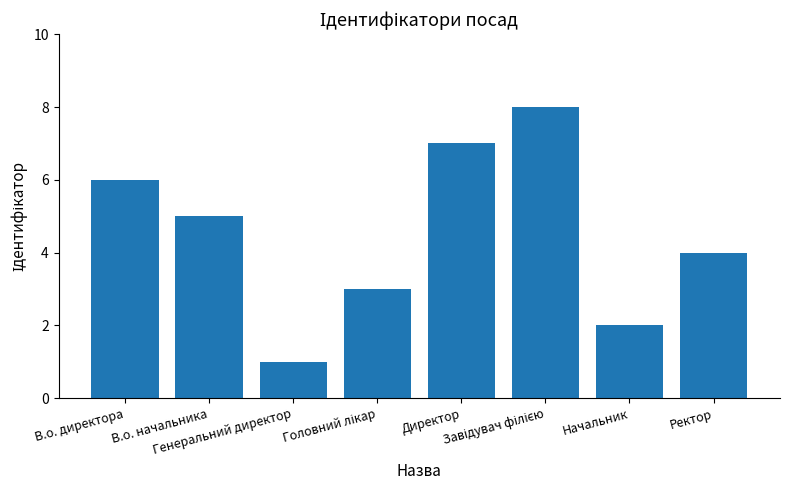

What is the difference between the maximum and second lowest values?

6